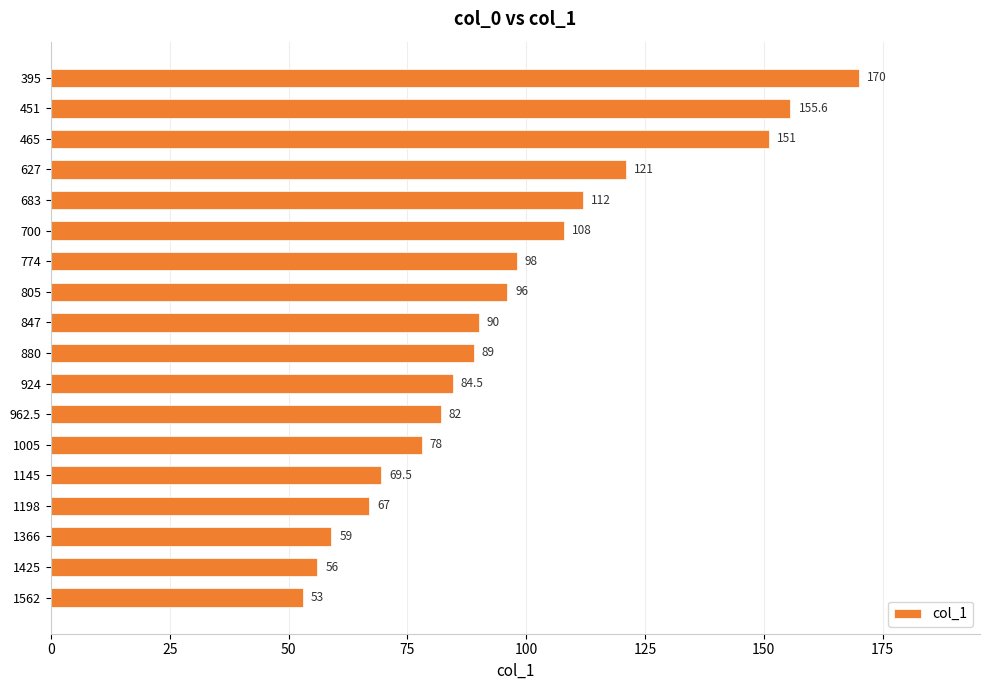

What is the ratio of the value at 924 to the value at 700?

0.8